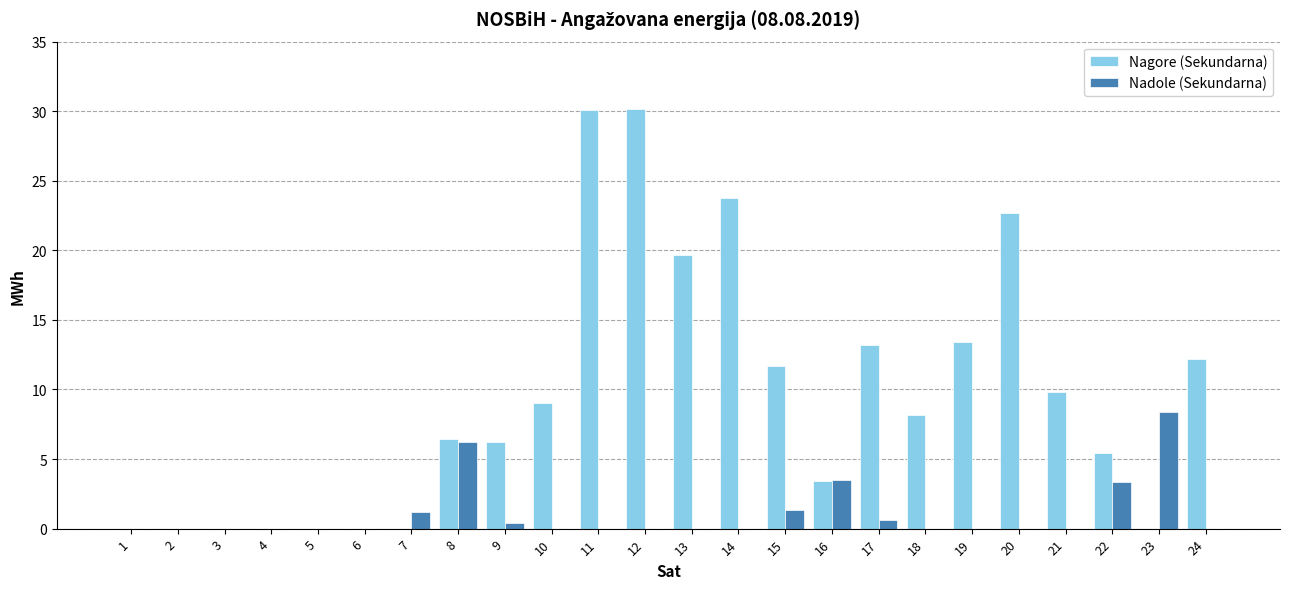

What is the sum of all Nagore (Sekundarna) values?

225.2